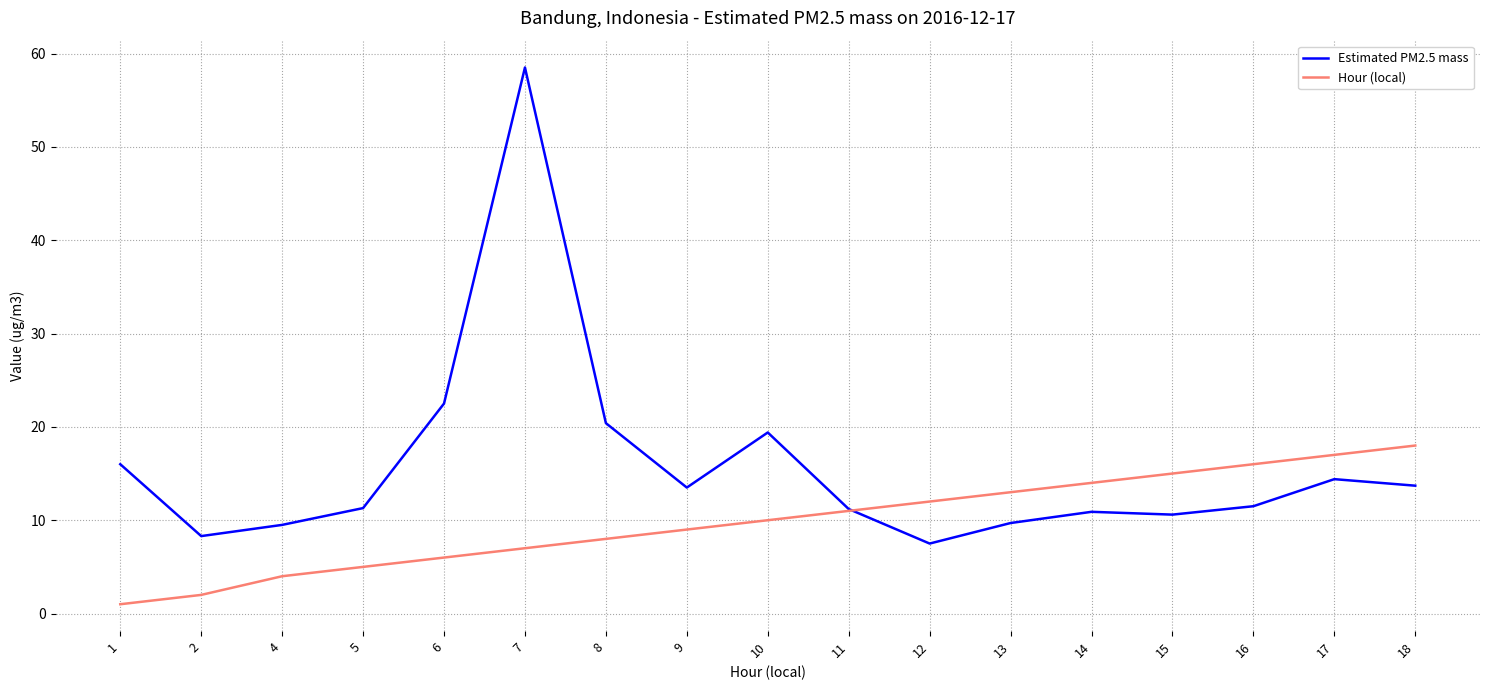

What is the smallest value displayed?

1.0